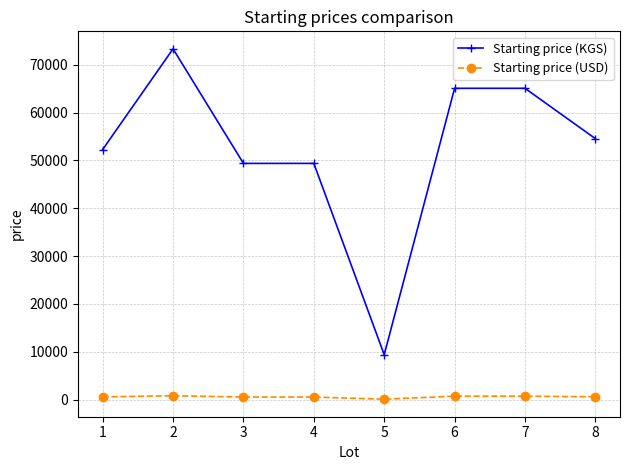

What is the sum of all Starting price (USD) values?

4712.0